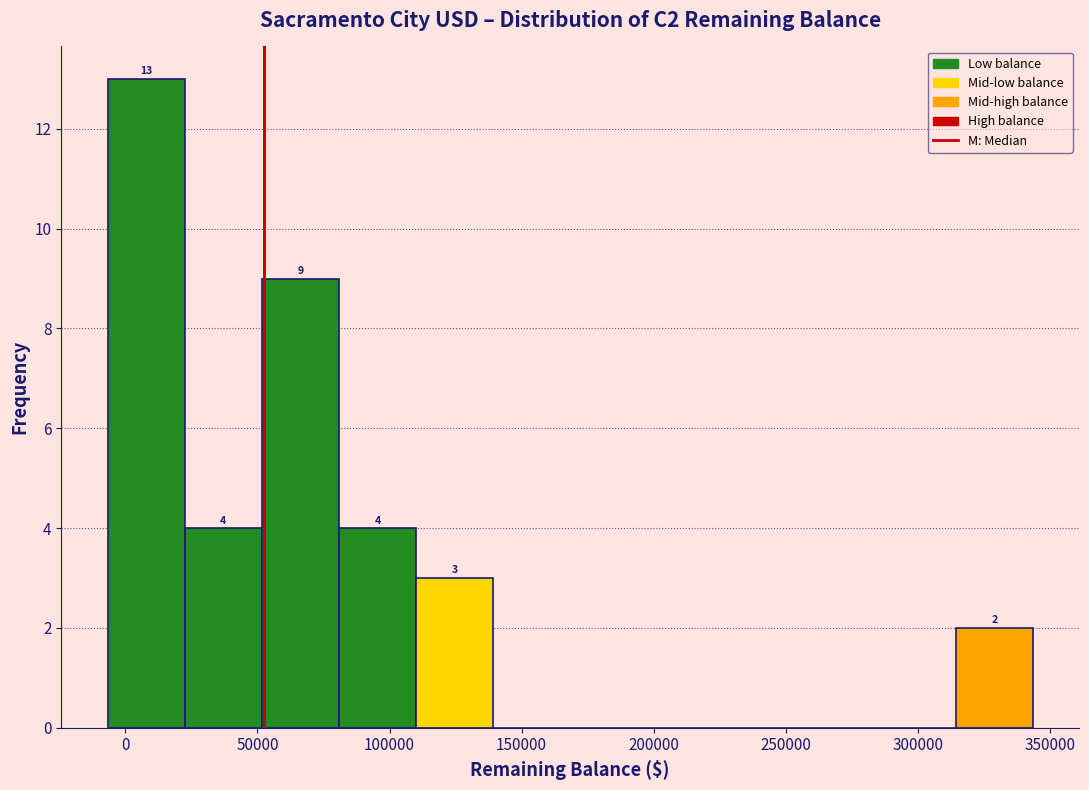

Over which range of the x-axis is the bar tallest?

-5000 to 20000